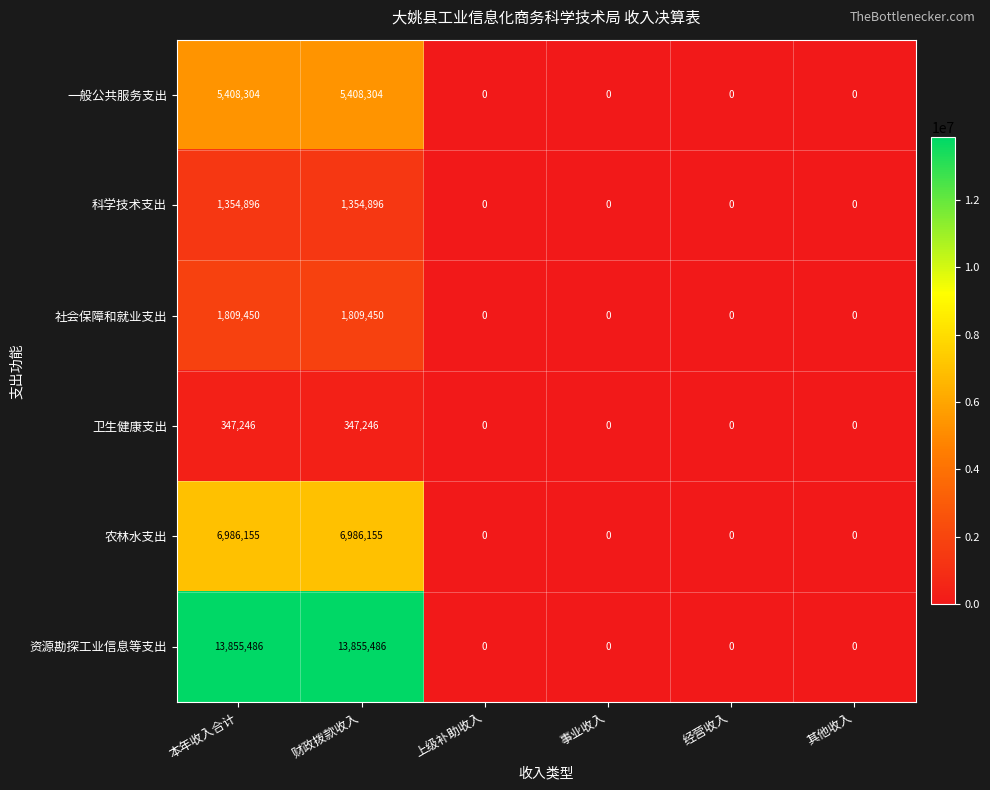

Which series has the largest total across all categories?

资源勘探工业信息等支出